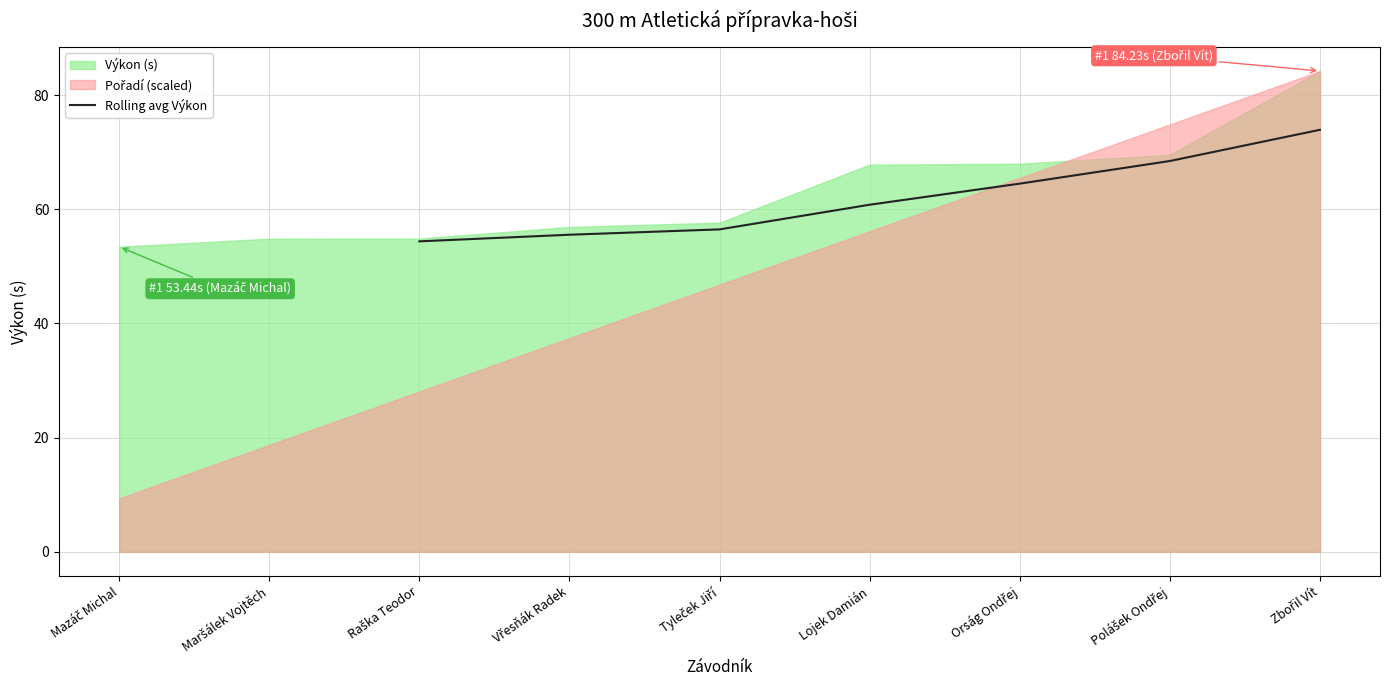

What is the maximum value for Rolling avg Výkon?

73.9